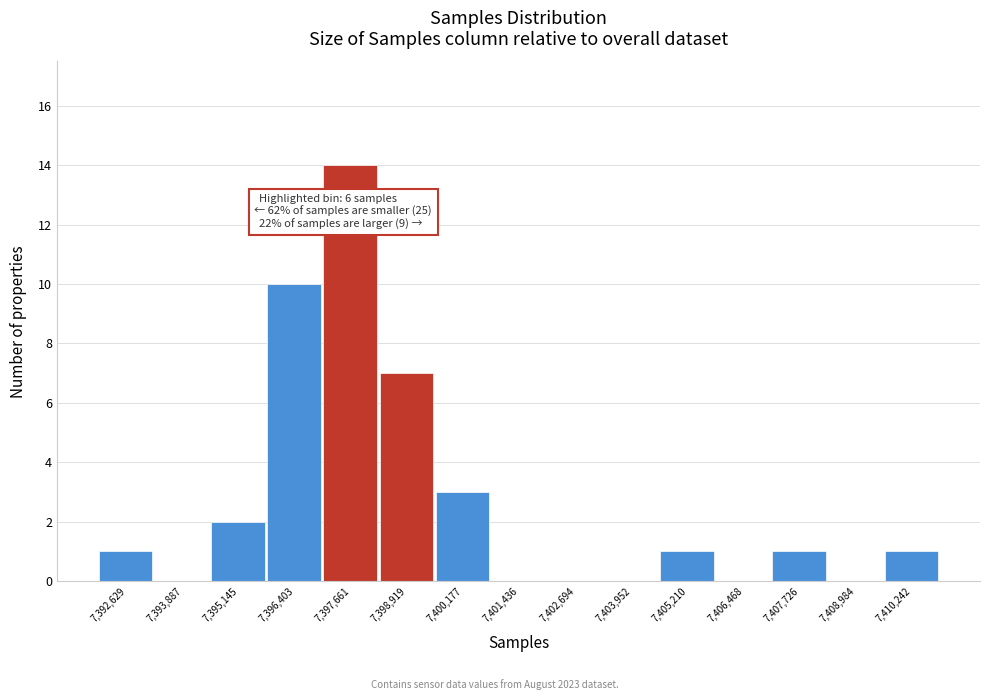

Over which range of the x-axis is the bar tallest?

7397000 to 7398200